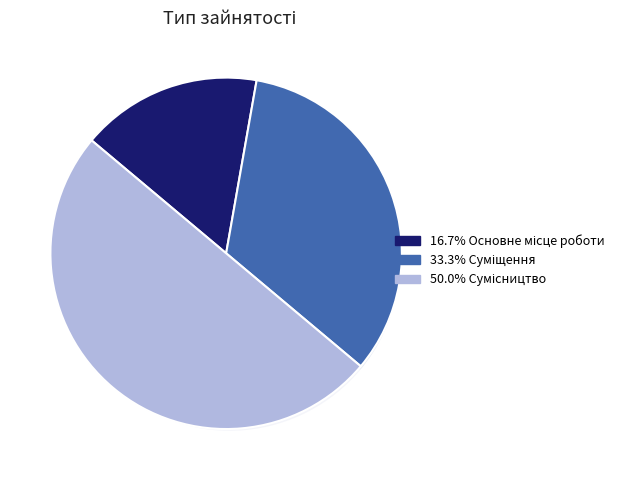

What is the change in value from Суміщення to Сумісництво?

+1